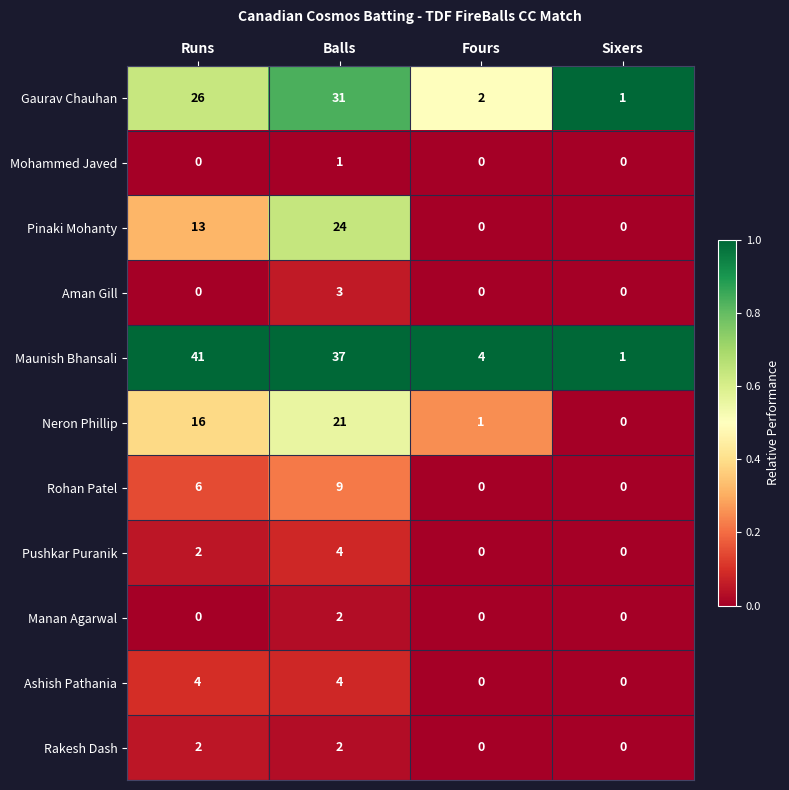

The Maunish Bhansali series shows 2 at Fours. True or false?

False